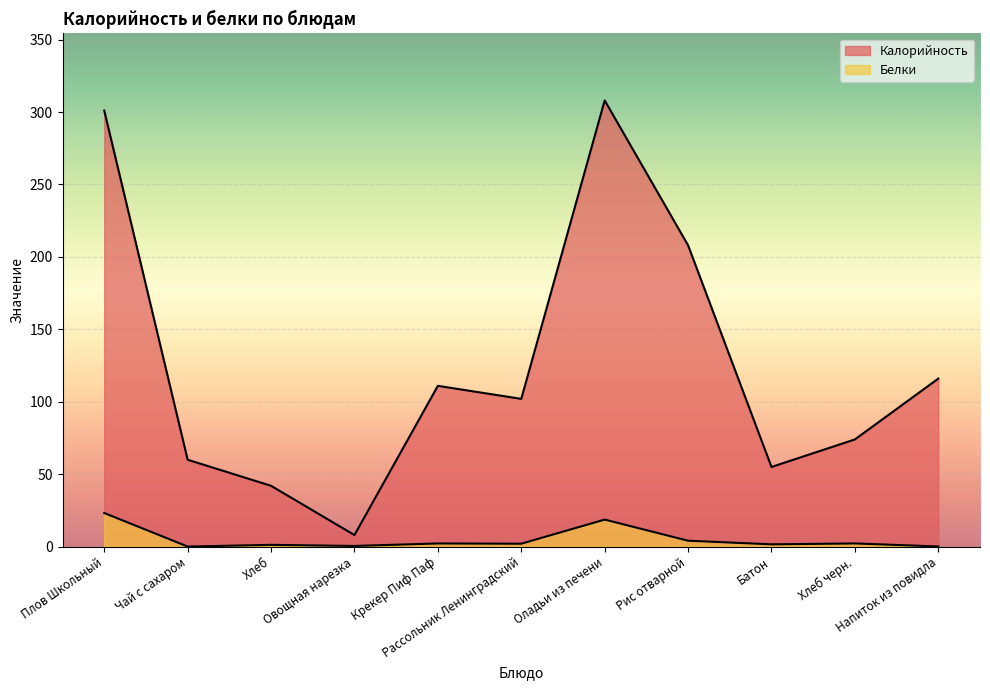

Where is Калорийность nearest to the value 158?

Напиток из повидла